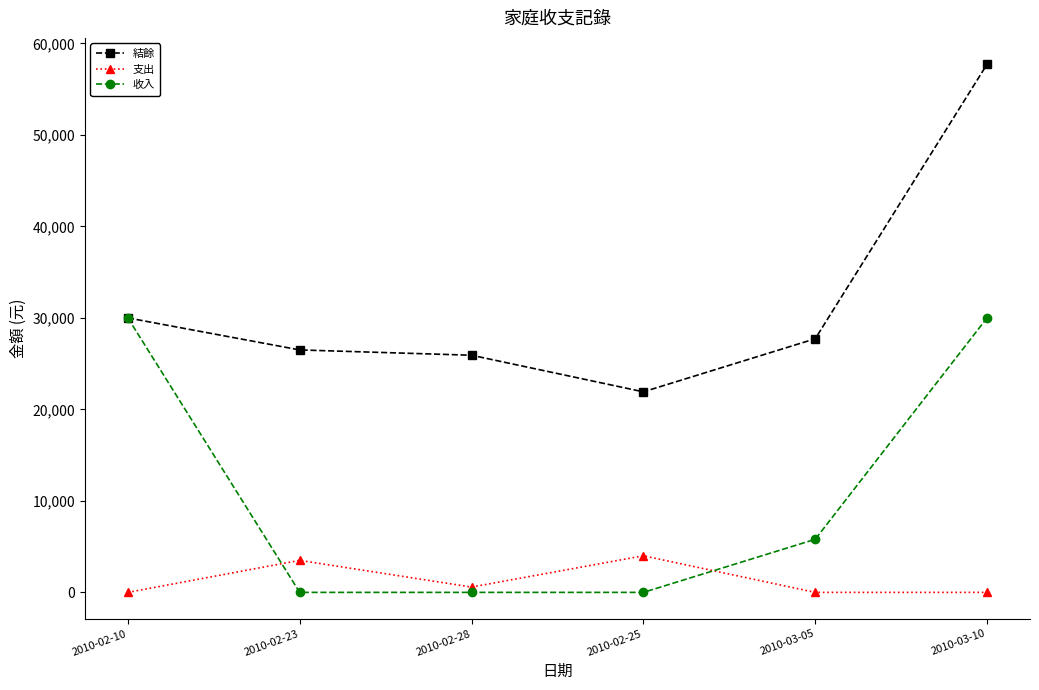

Which series has the largest range (max minus min)?

結餘